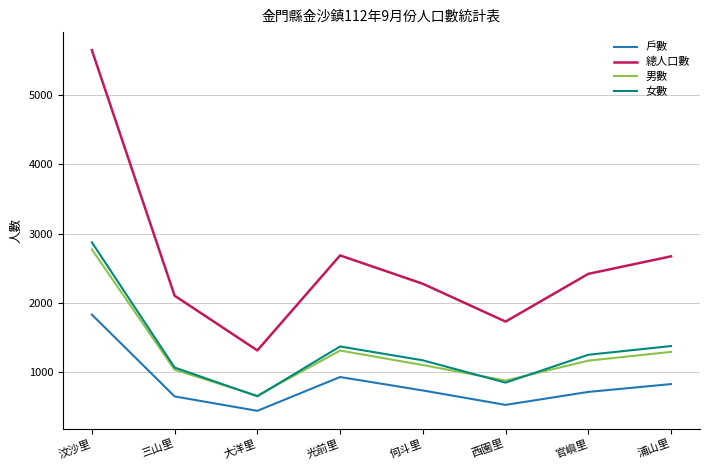

What is the total value across all series at 大洋里?

3076